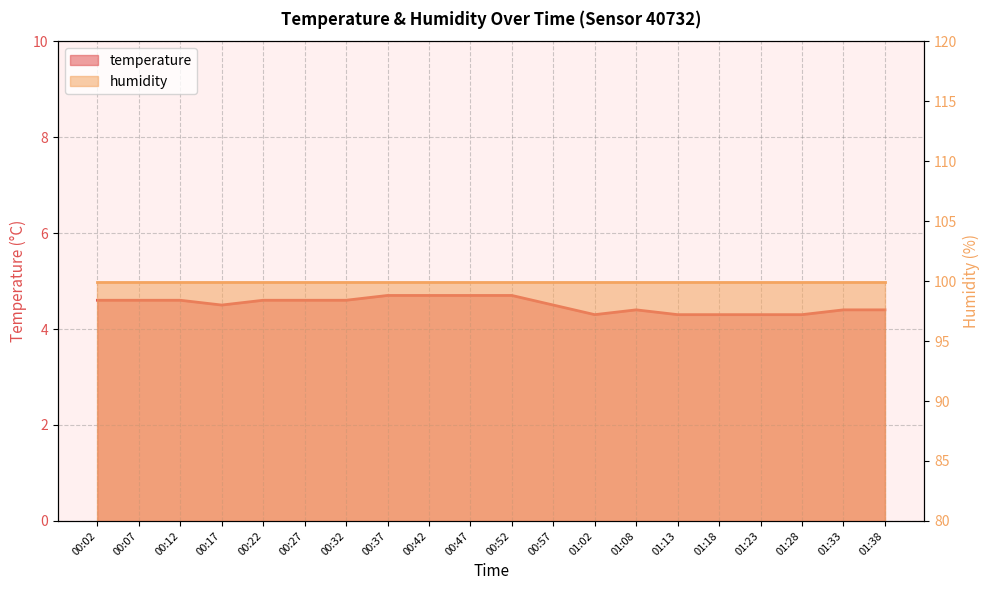

What is the maximum value shown in the chart?

4.7